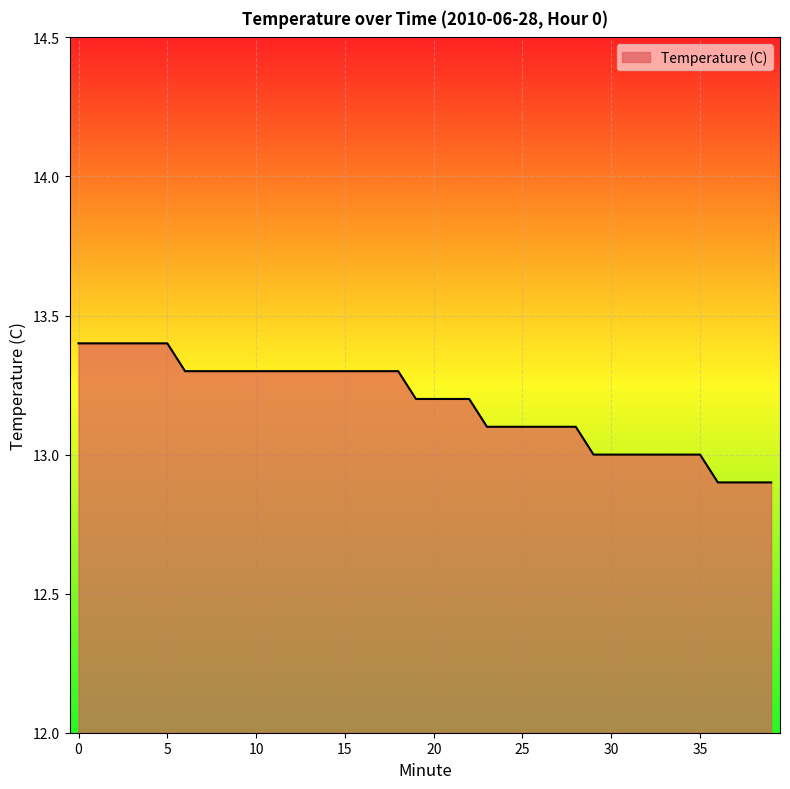

What is the difference between the maximum and minimum values?

0.5